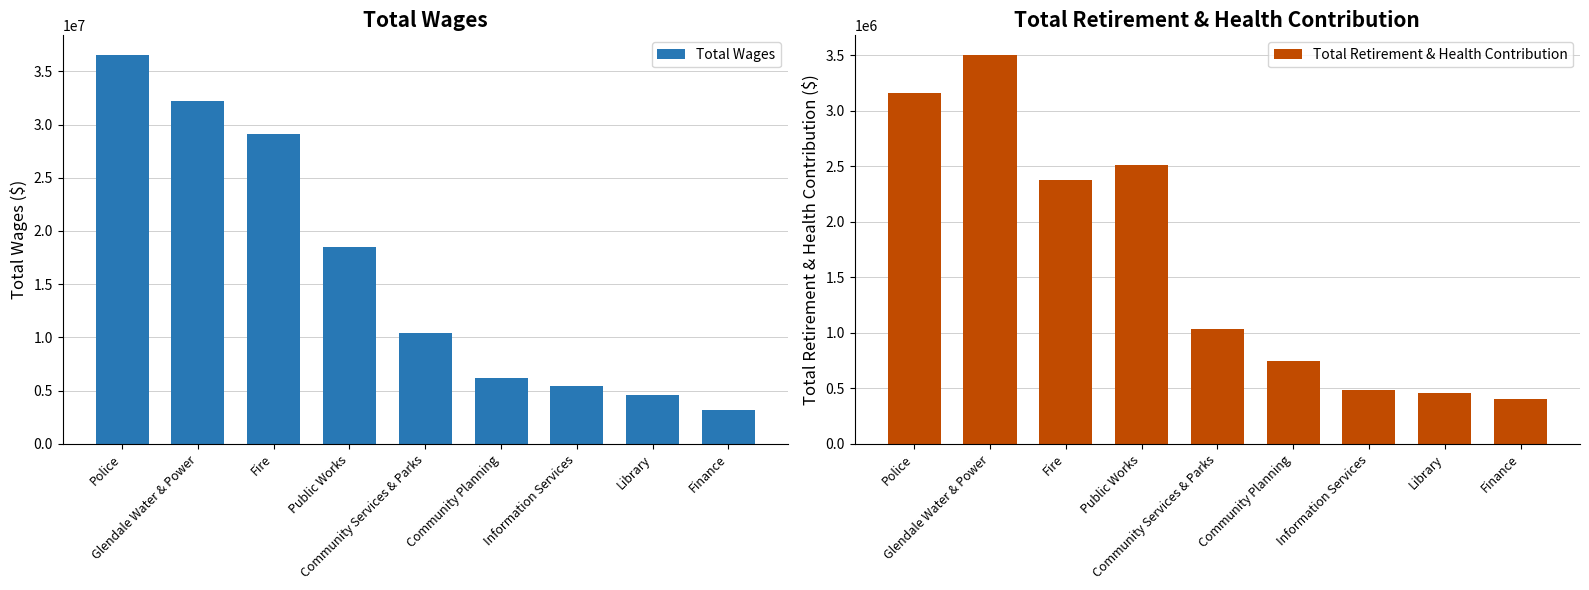

Reading left to right, transcribe all the data shown in this chart.

Total Wages: 36557665	32248272	29079534	18516129	10365930	6184602	5466871	4546709	3173549
Total Retirement & Health Contribution: 3161574	3502907	2372259	2506150	1037000	741219	486162	458020	403225